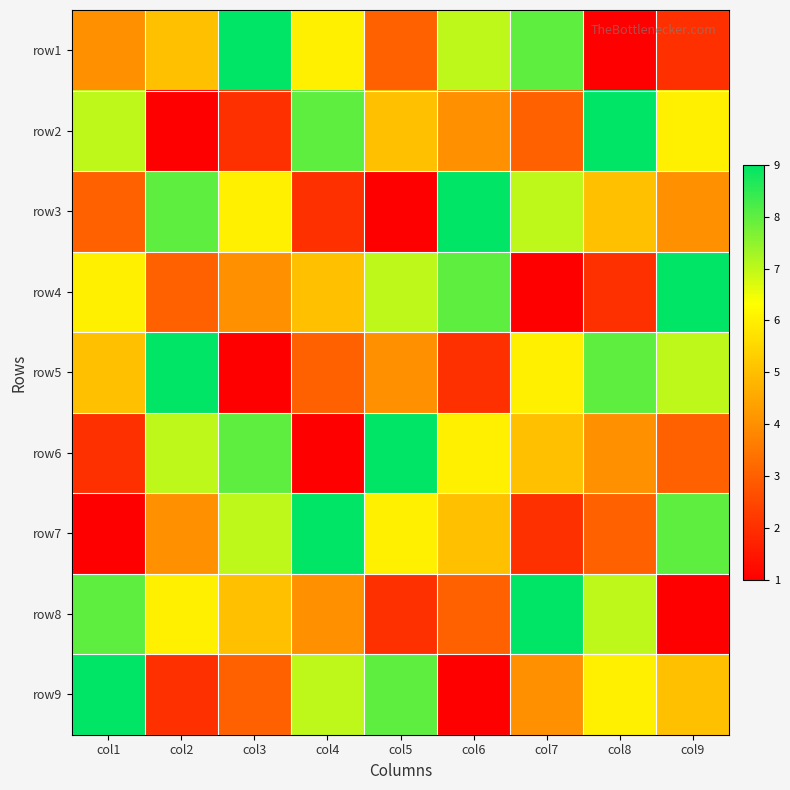

Rank the series at col3 from lowest to highest value.

row5, row2, row9, row4, row8, row3, row7, row6, row1